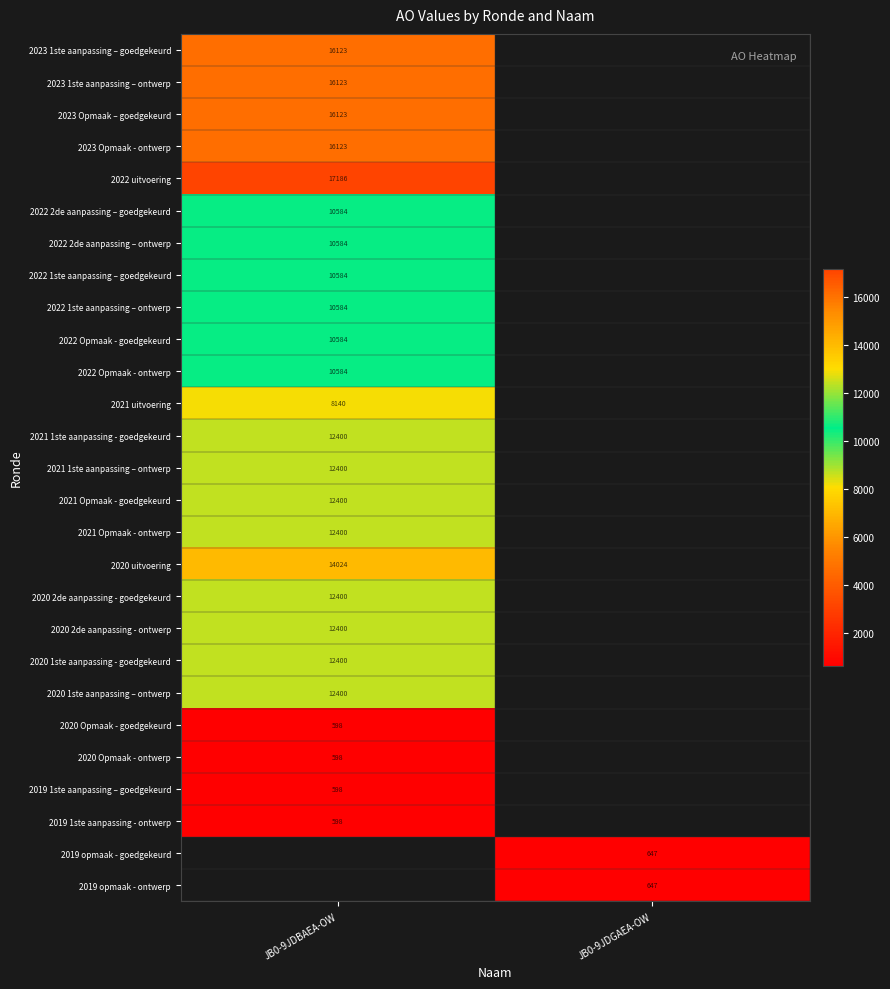

How many data points does each series have?

2